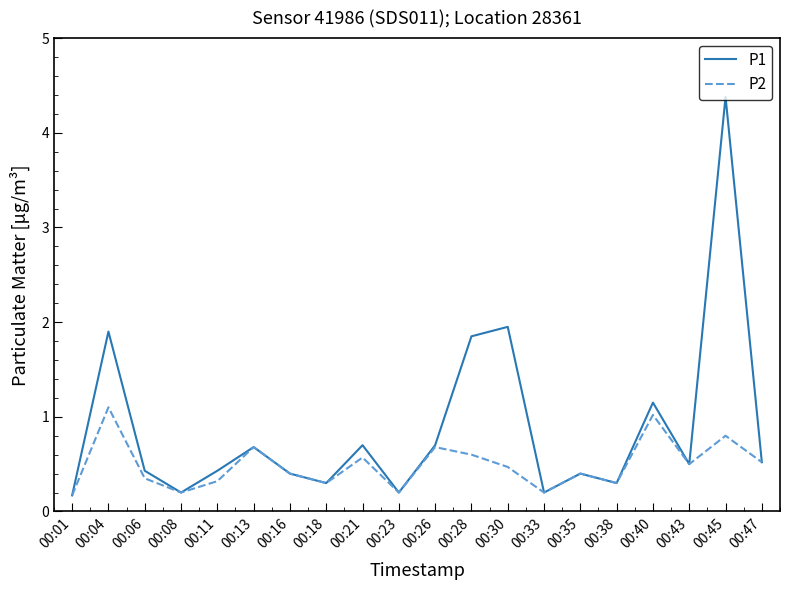

In P2, how many points are higher than both neighbors (excluding endpoints)?

7